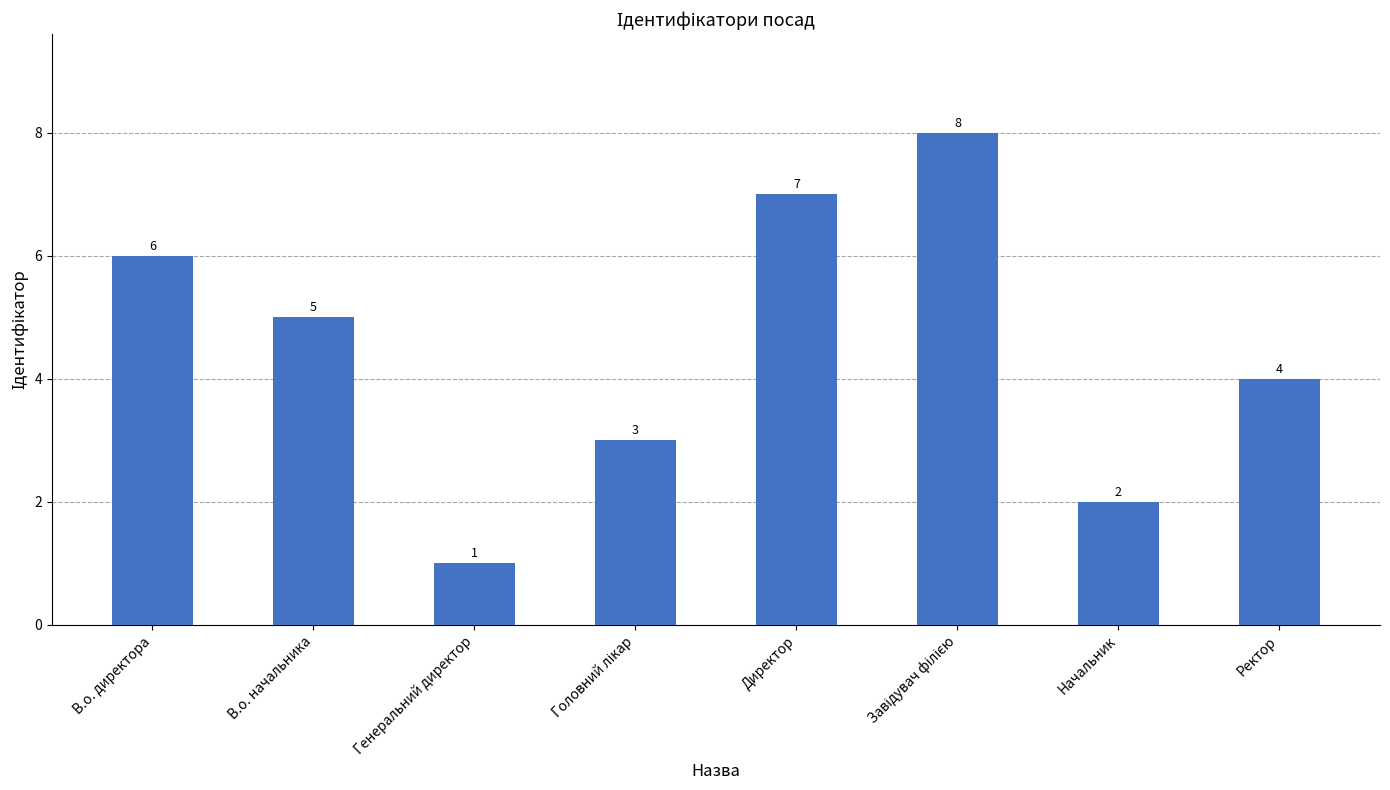

Reading left to right, list all the values displayed in this chart.

6	5	1	3	7	8	2	4